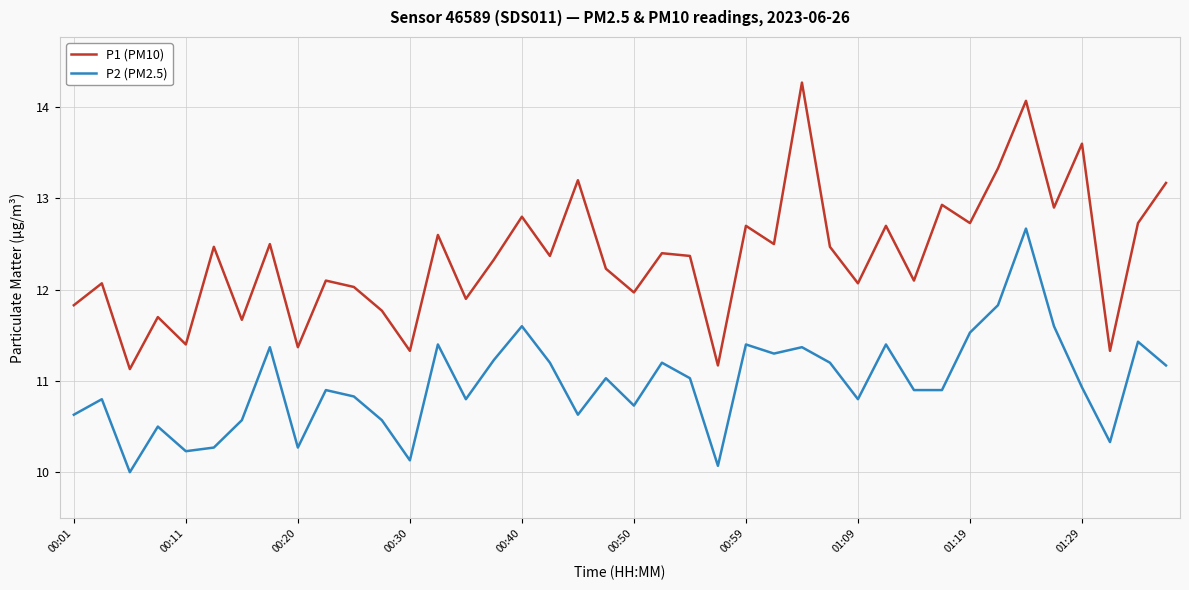

True or false: P2 (PM2.5) and P1 (PM10) intersect in this chart.

False